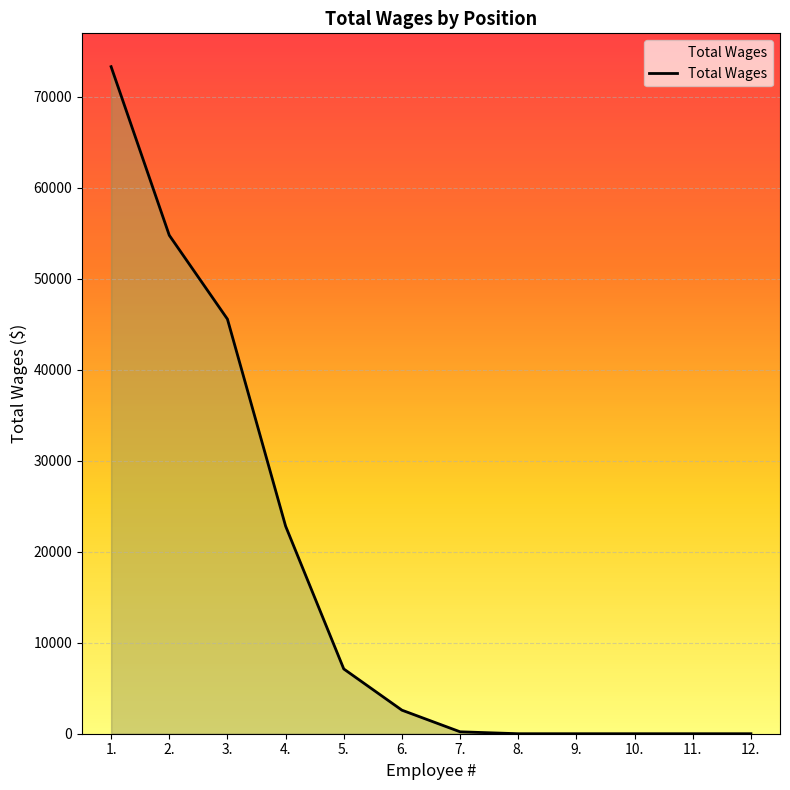

Is it true that the value at 4. is 34160?

False